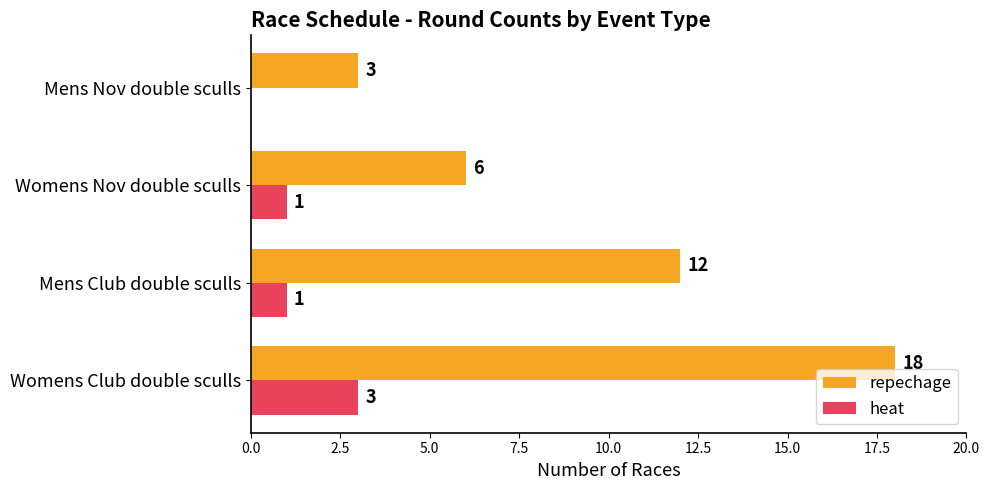

Which series changed the most between Mens Club double sculls and Womens Nov double sculls?

repechage